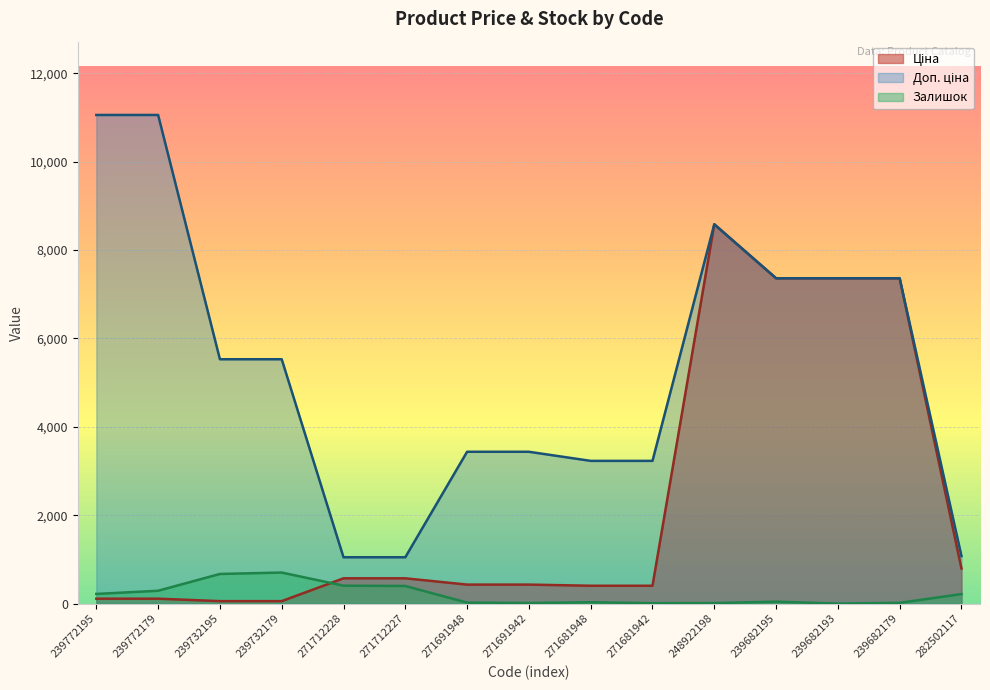

How many data points in Залишок are less than 43?

7